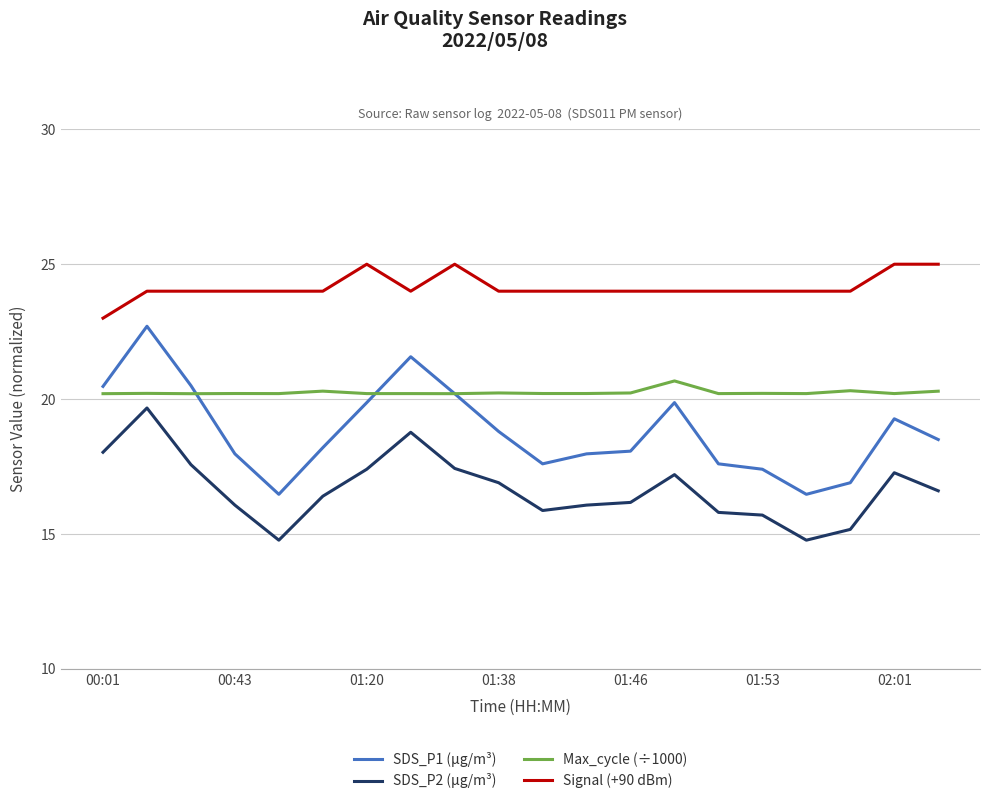

Which series has the largest total across all categories?

Signal (+90 dBm)